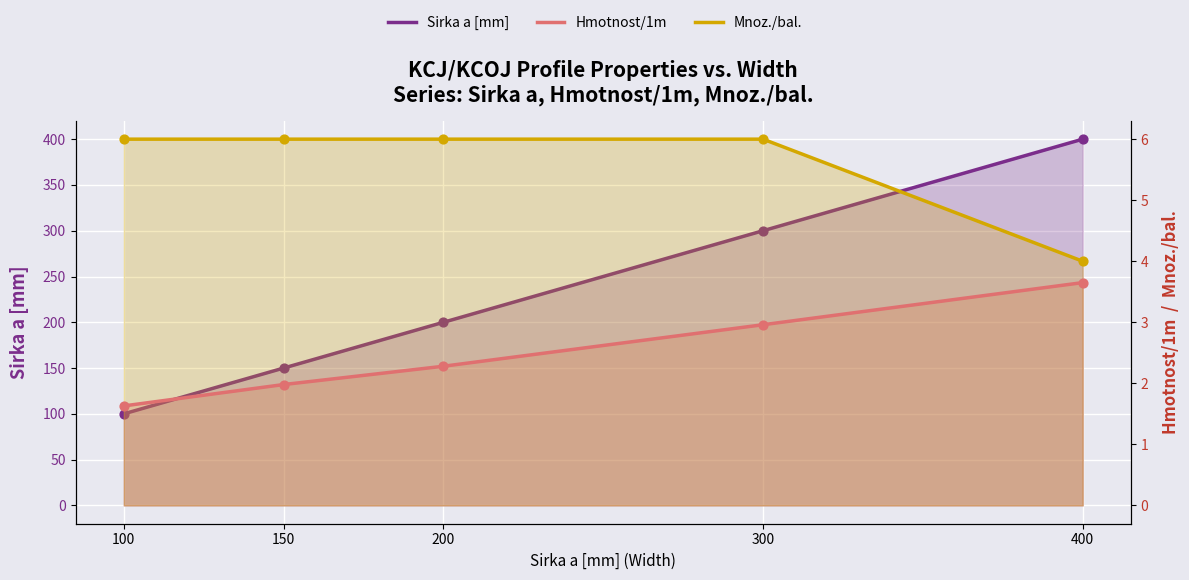

Is the value of Mnoz./bal. at 300 greater than the value of Hmotnost/1m at 400?

Yes